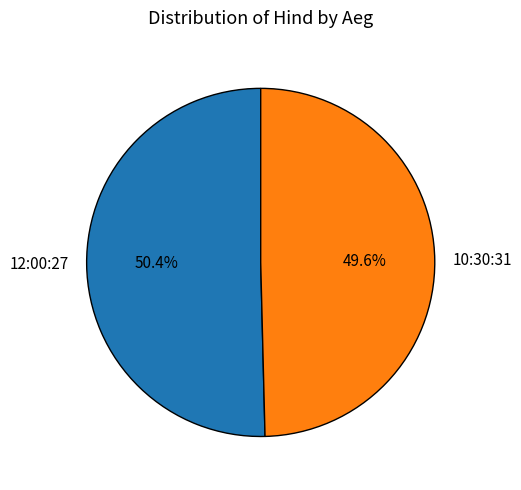

Rank the categories by value from lowest to highest.

10:30:31, 12:00:27